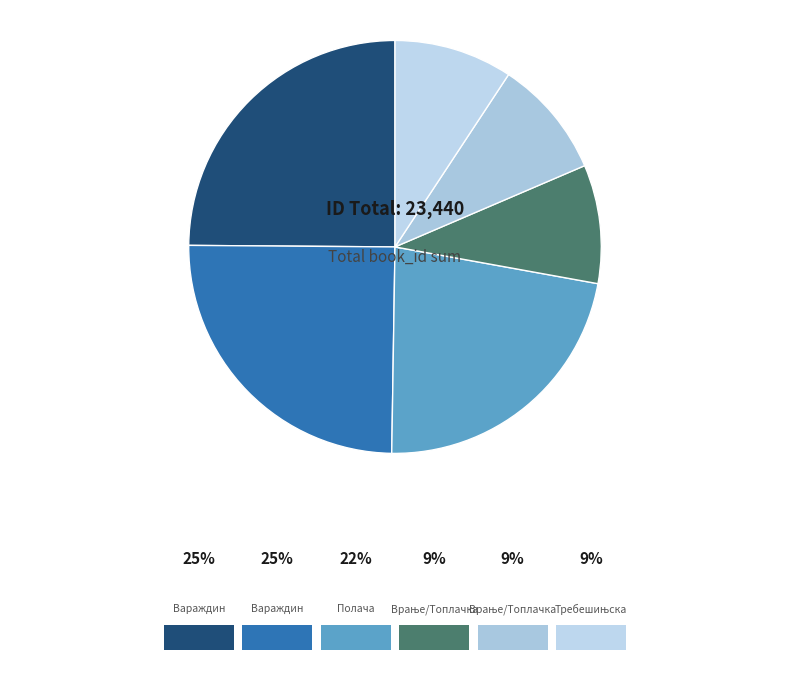

How many slices are in this pie chart?

6